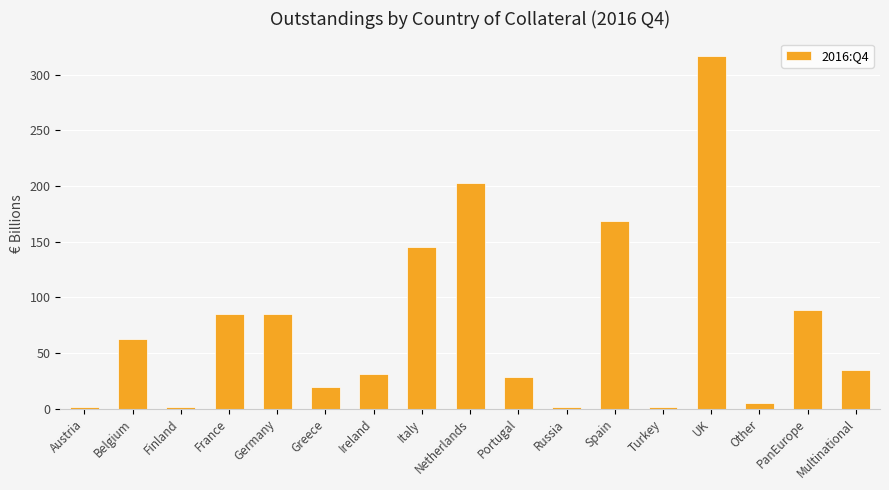

Which category has the highest value across all series?

UK